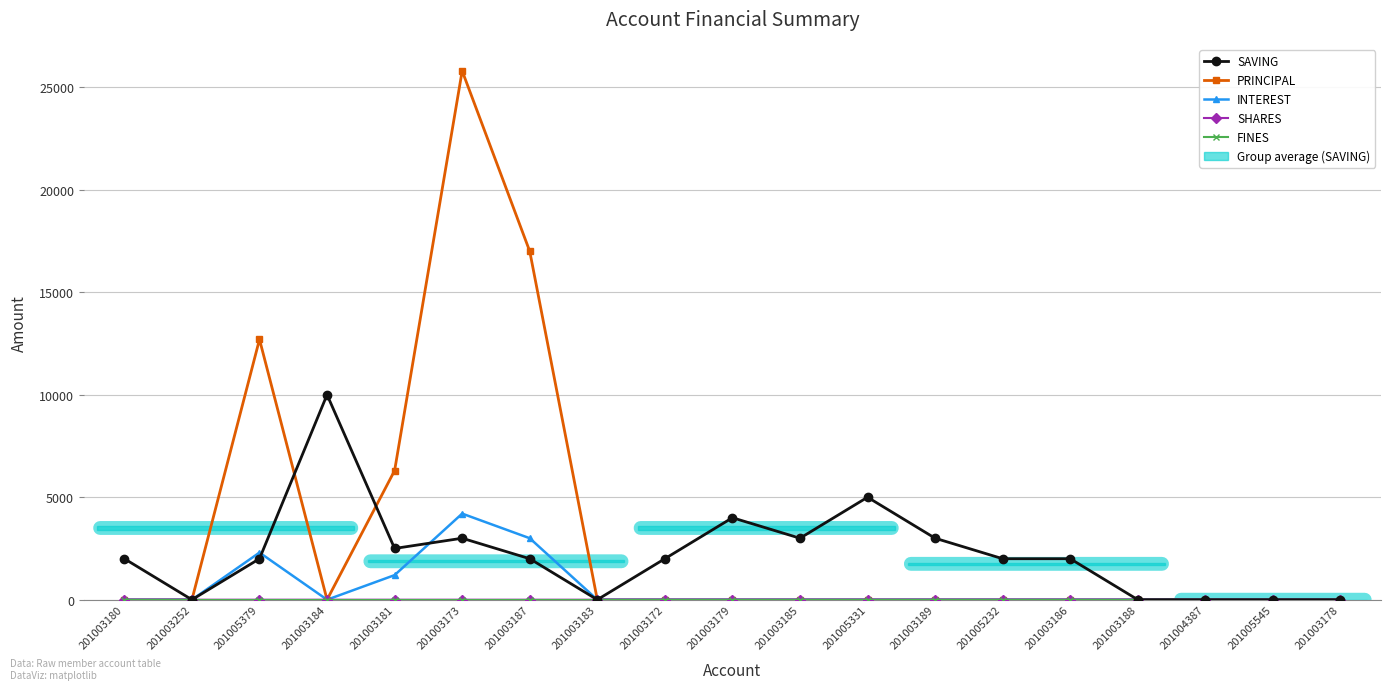

What is the total value across all series at 201003189?

3000